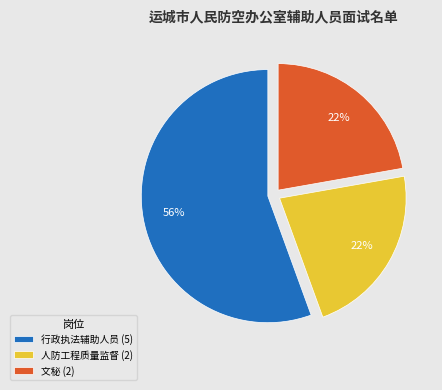

To the nearest percent, what is the average slice percentage?

33%